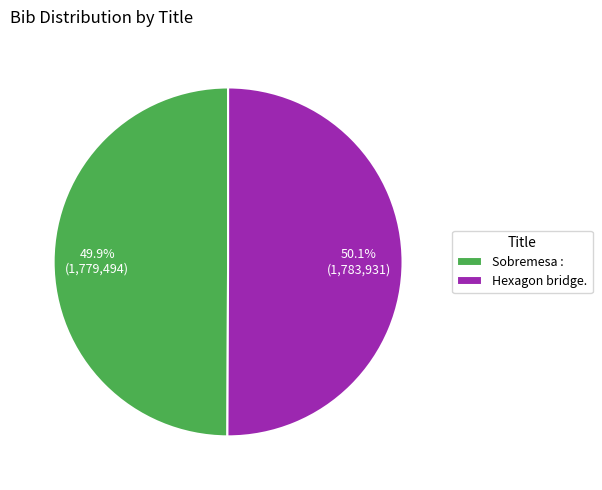

True or false: Sobremesa : accounts for 50% of the total.

True